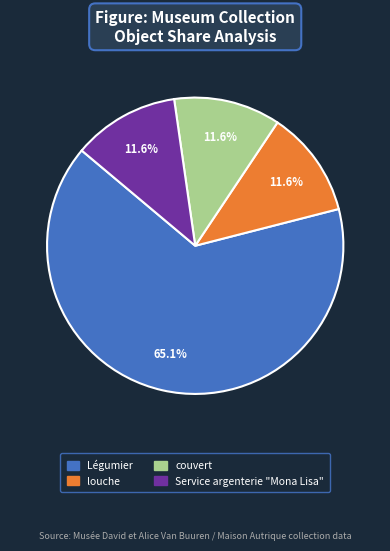

What is the ratio of the value at Service argenterie "Mona Lisa" to the value at louche?

1.0